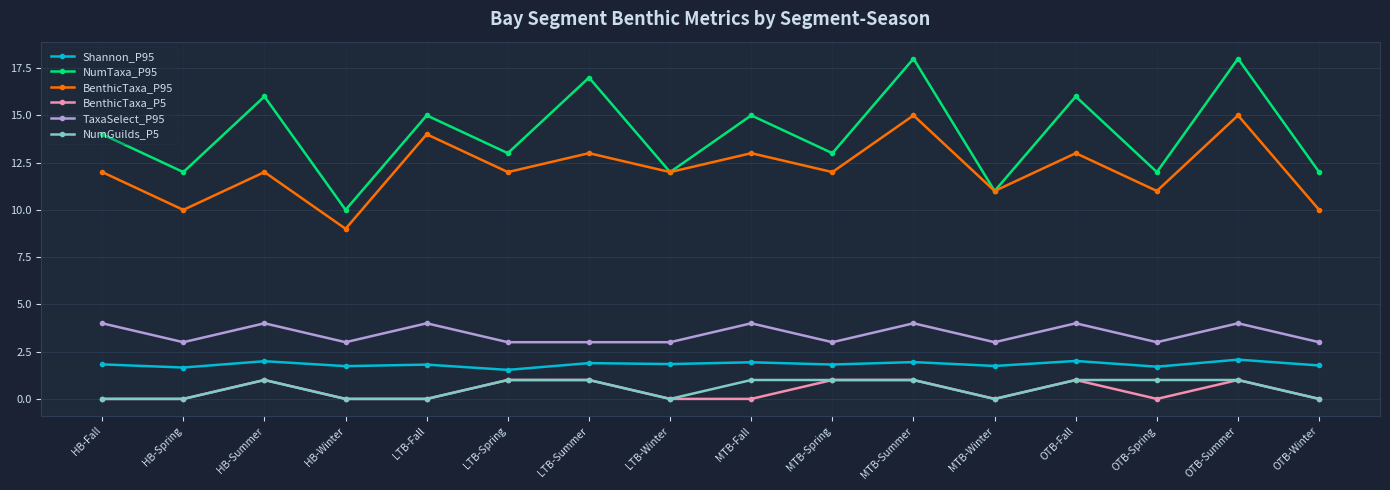

Which series has the largest range (max minus min)?

NumTaxa_P95